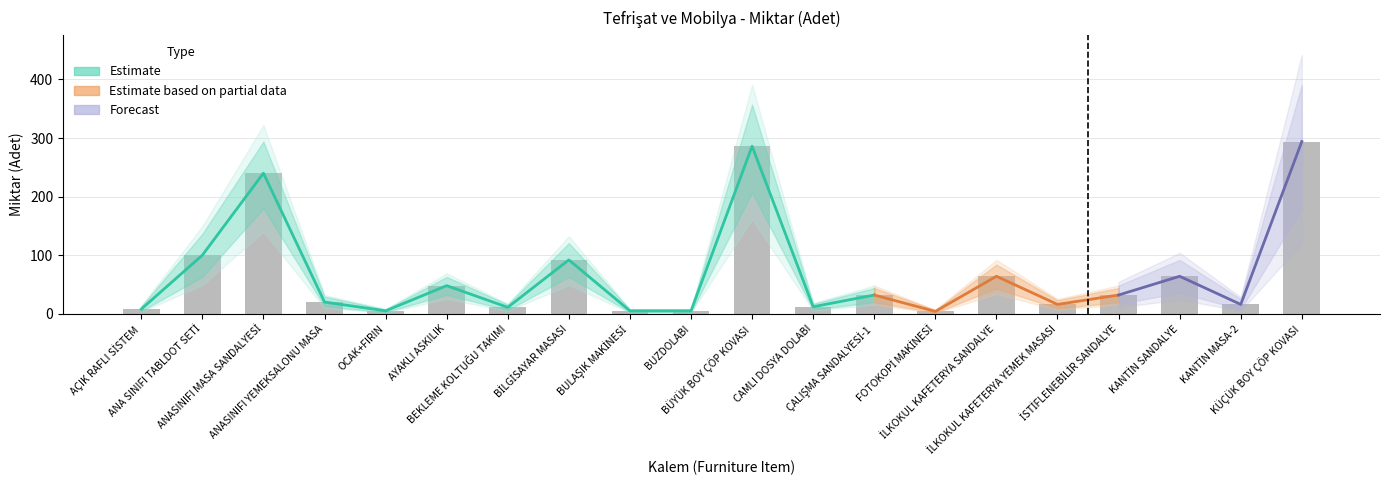

Are the bars horizontal?

No